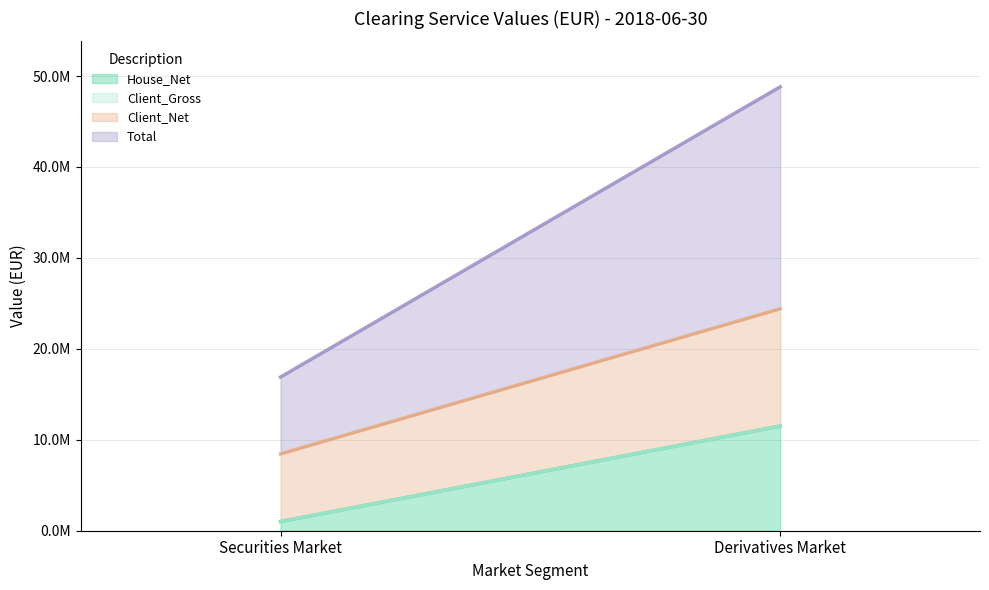

What is the sum of all Total values?

32854607.7